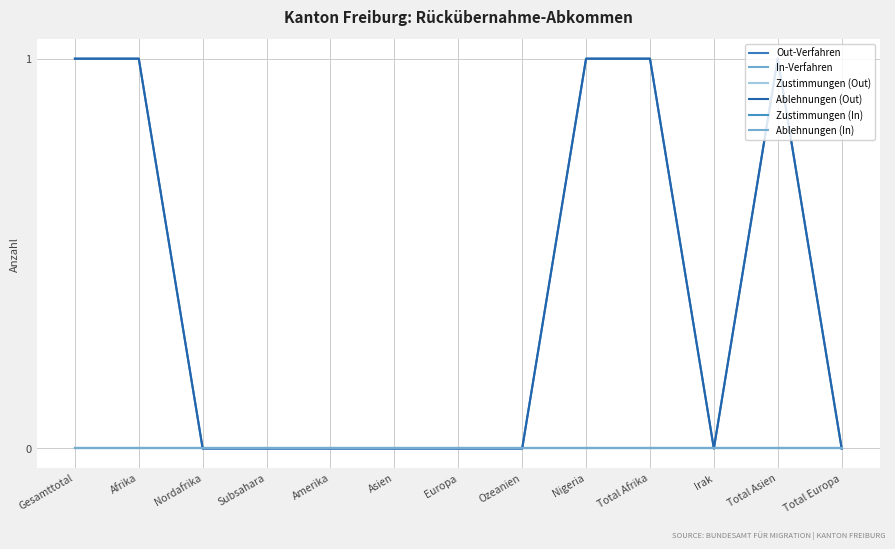

Reading left to right, list all the values displayed in this chart.

Out-Verfahren: 1	1	0	0	0	0	0	0	1	1	0	1	0
In-Verfahren: 0	0	0	0	0	0	0	0	0	0	0	0	0
Zustimmungen (Out): 0	0	0	0	0	0	0	0	0	0	0	0	0
Ablehnungen (Out): 1	1	0	0	0	0	0	0	1	1	0	1	0
Zustimmungen (In): 0	0	0	0	0	0	0	0	0	0	0	0	0
Ablehnungen (In): 0	0	0	0	0	0	0	0	0	0	0	0	0